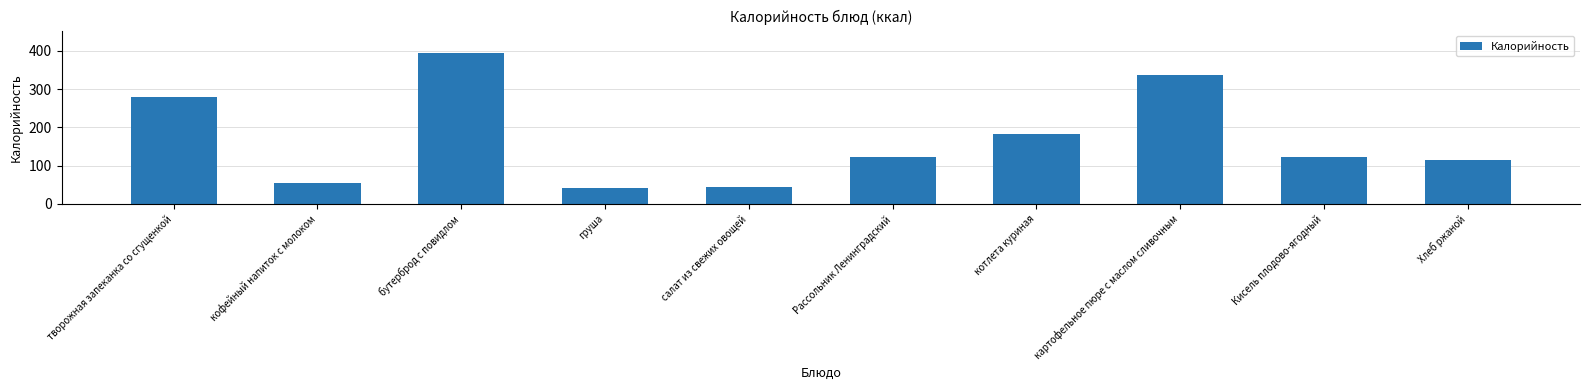

What is the label of the 7th bar from the right?

груша